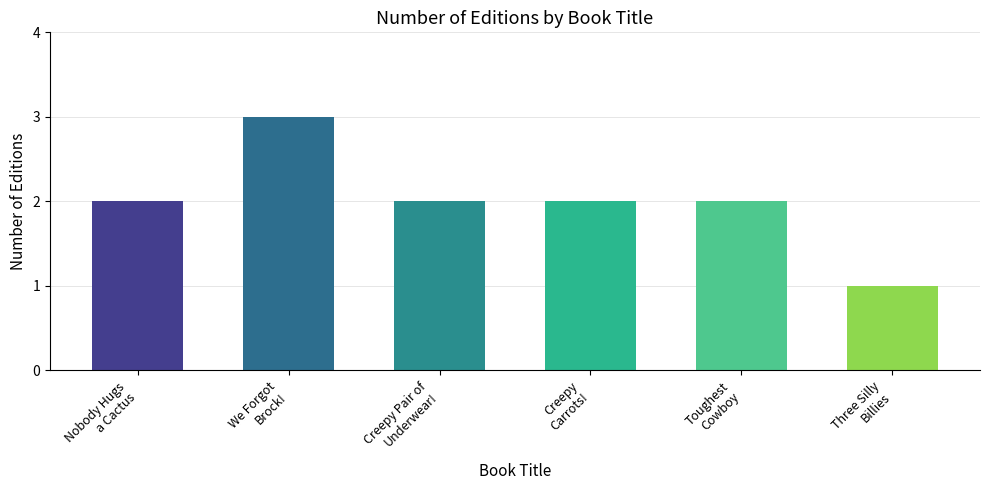

True or false: the data shows 1 at Aaron Reynolds.

False